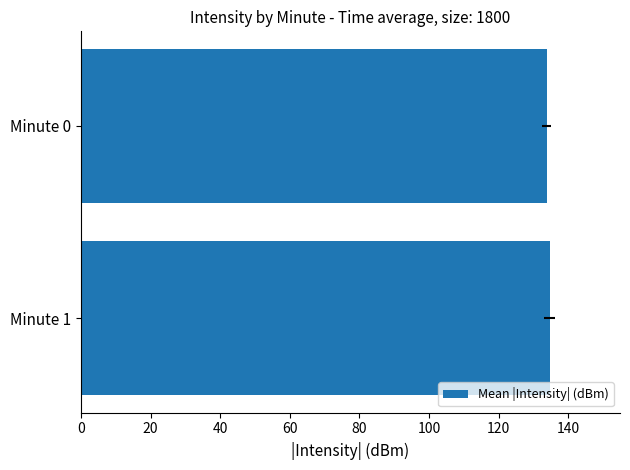

What is the greatest value displayed?

134.6